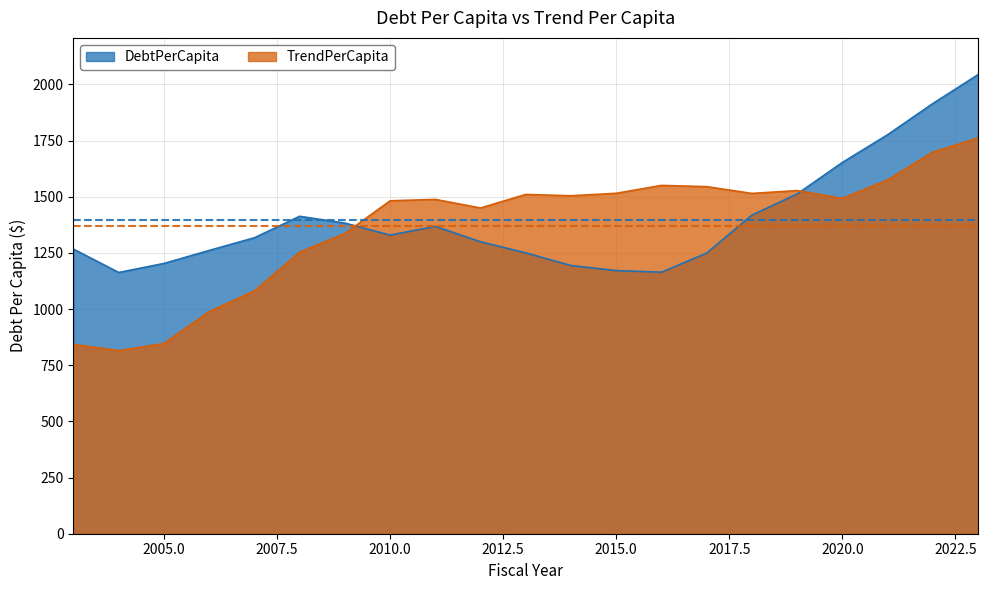

At which category does TrendPerCapita reach its first local valley?

2004